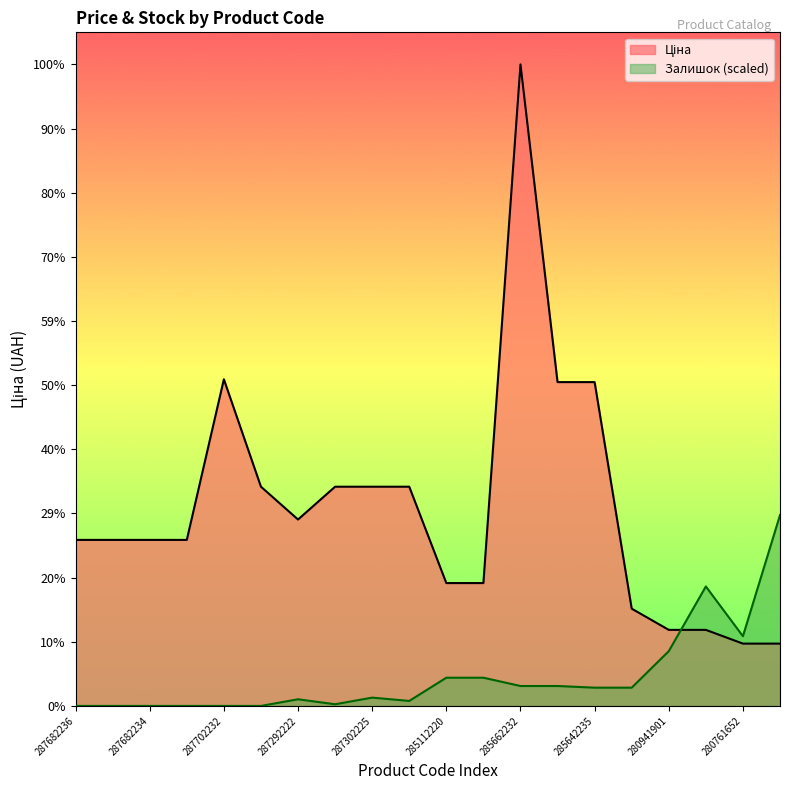

Is it true that Залишок equals 4953.2 at 280941901?

True